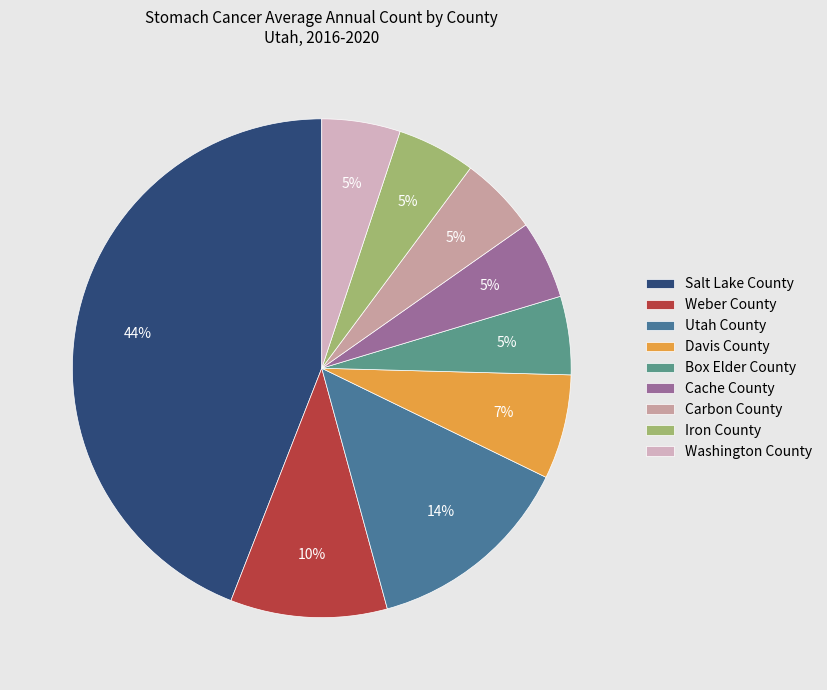

Which has a higher value, Iron County or Salt Lake County?

Salt Lake County